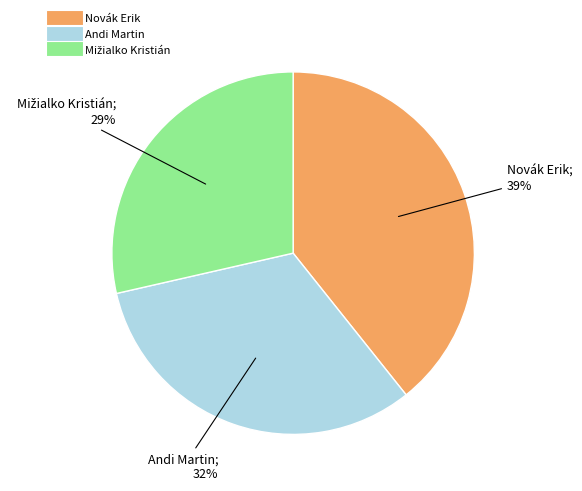

To the nearest percent, what is the average slice percentage?

33%